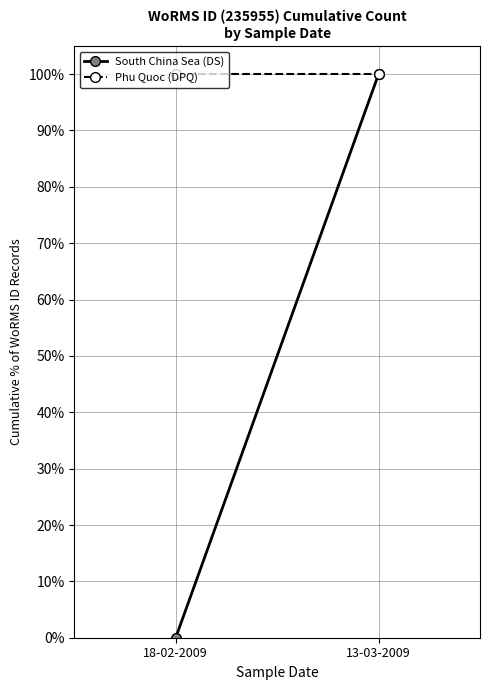

Between 18-02-2009 and 13-03-2009, which is larger?

13-03-2009